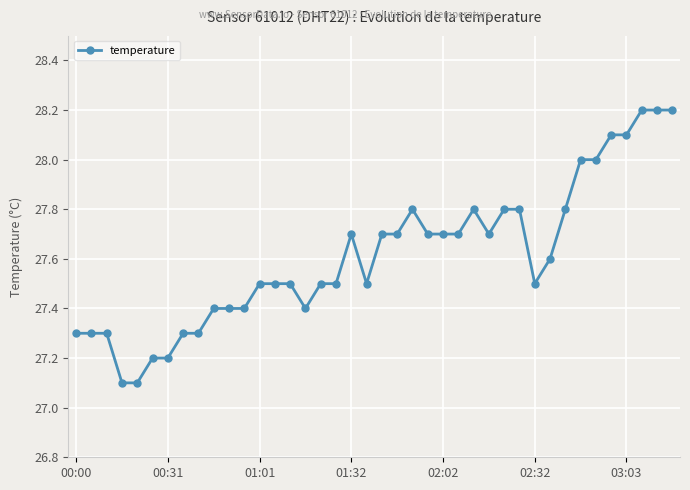

How many series are shown in this chart?

1